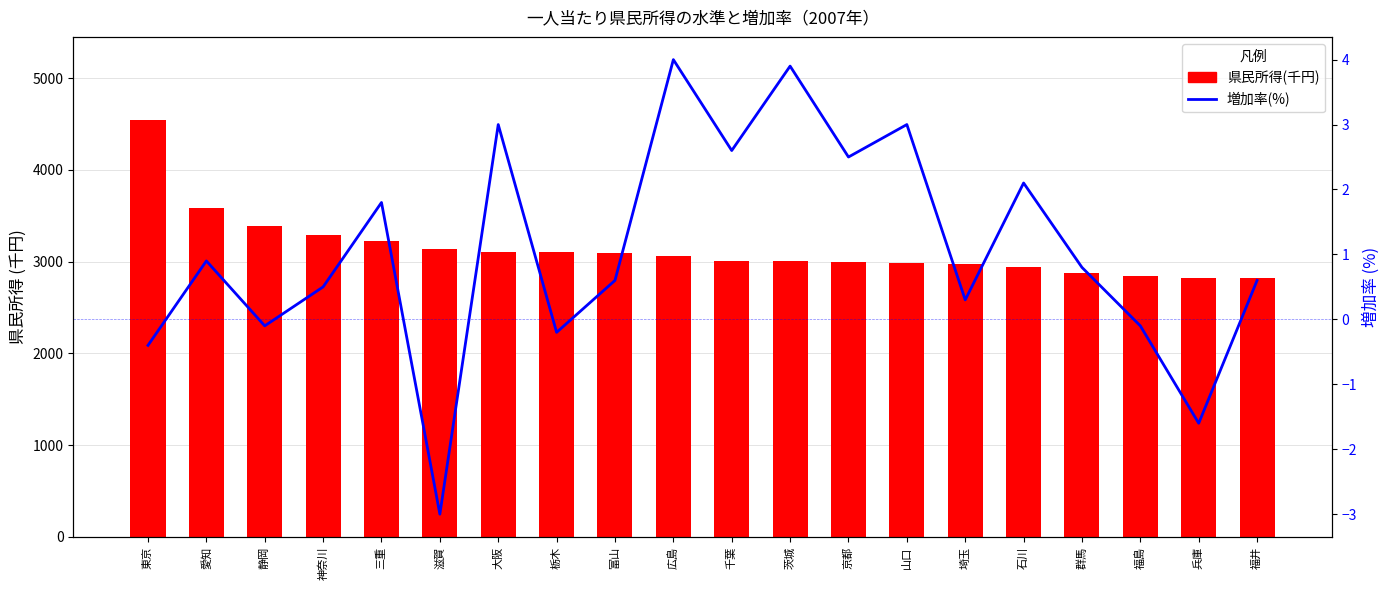

What is the sum of the 県民所得(千円) values at 群馬 and 滋賀?

6018.0